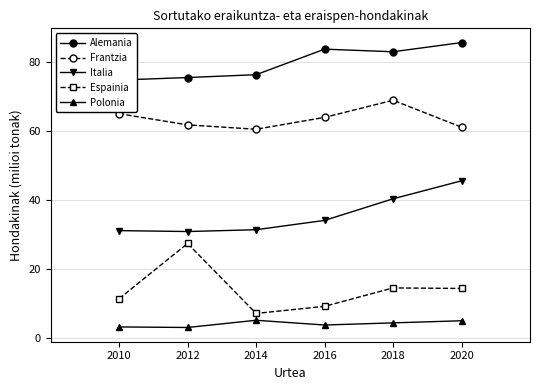

True or false: Polonia and Alemania intersect in this chart.

False